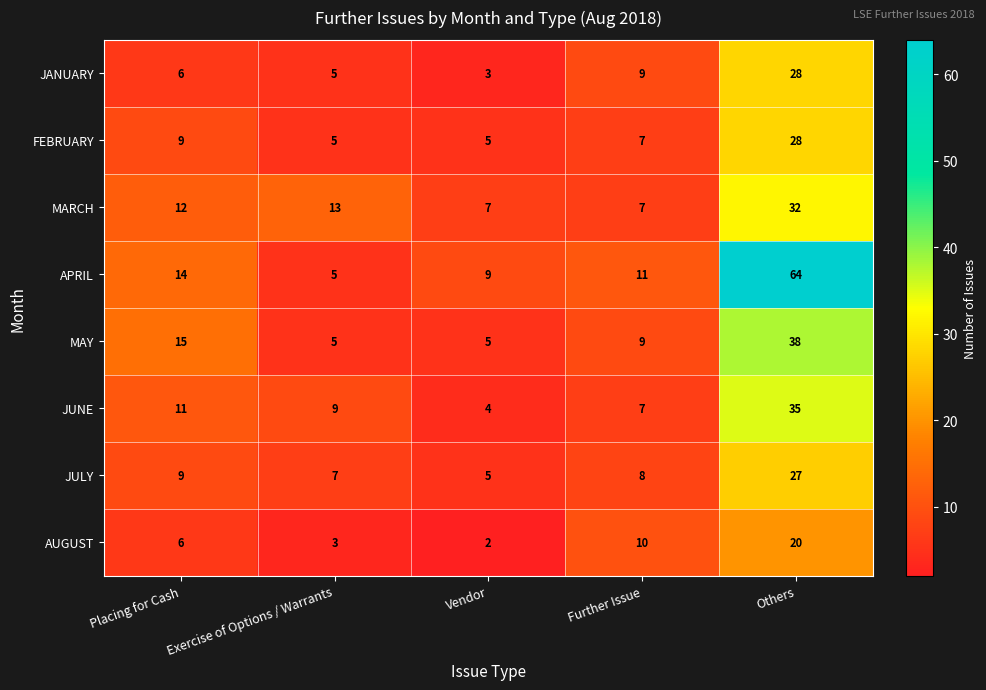

What is the difference between the highest and lowest values at Vendor?

7